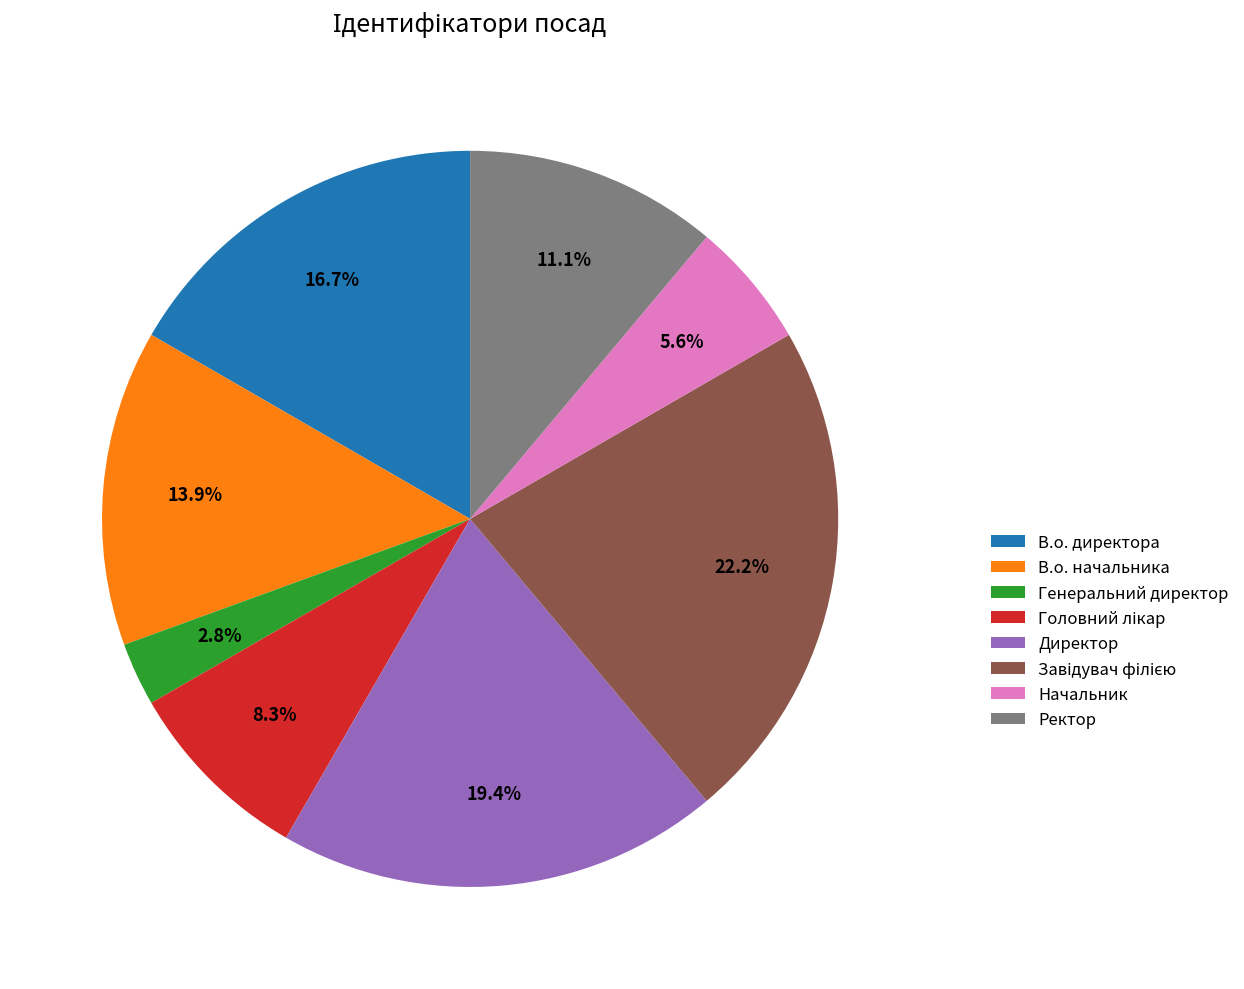

Combined, what portion of the pie is В.о. начальника and В.о. директора?

30.6%